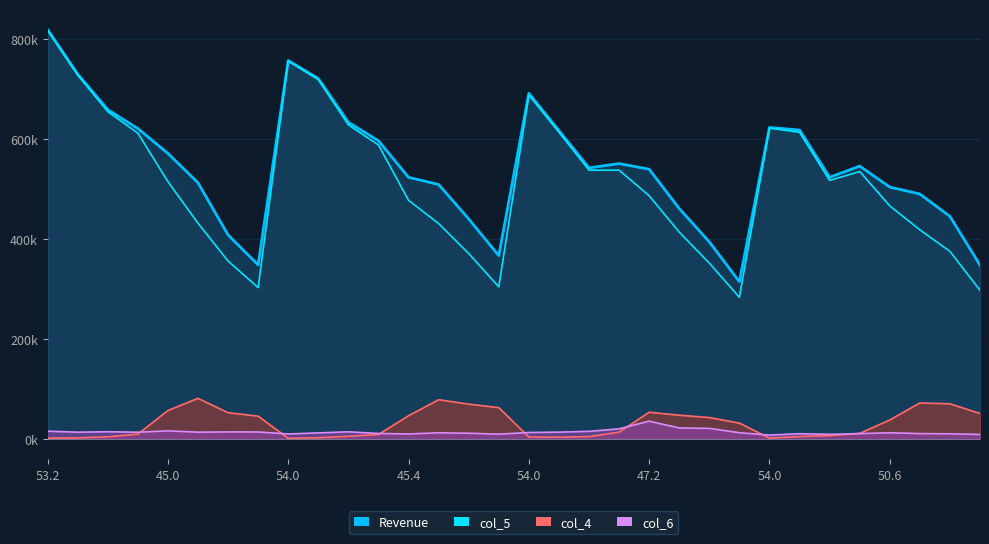

How many data points does each series have?

32